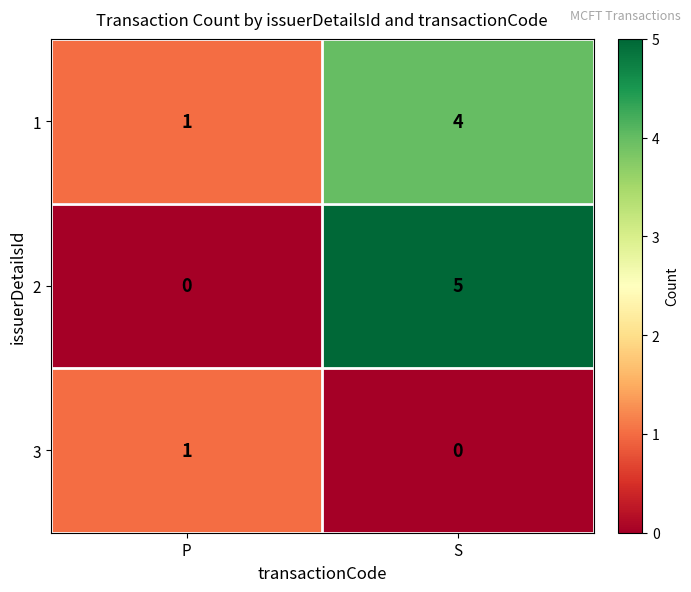

Reading left to right, transcribe all the data shown in this chart.

1: P=1	S=4
2: P=0	S=5
3: P=1	S=0